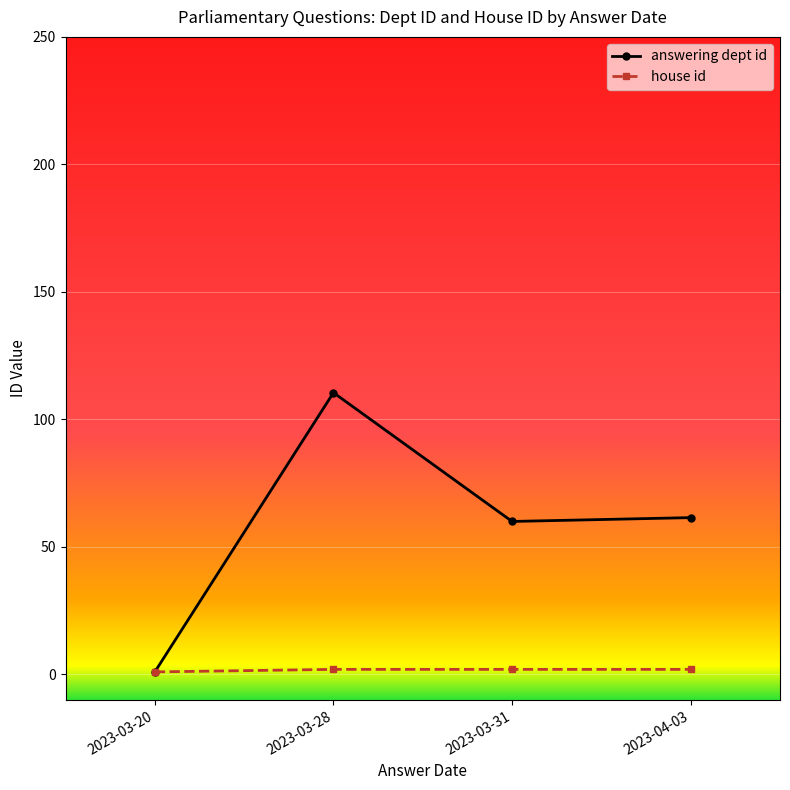

Between 2023-03-28 and 2023-04-03, which series saw the biggest shift?

answering dept id